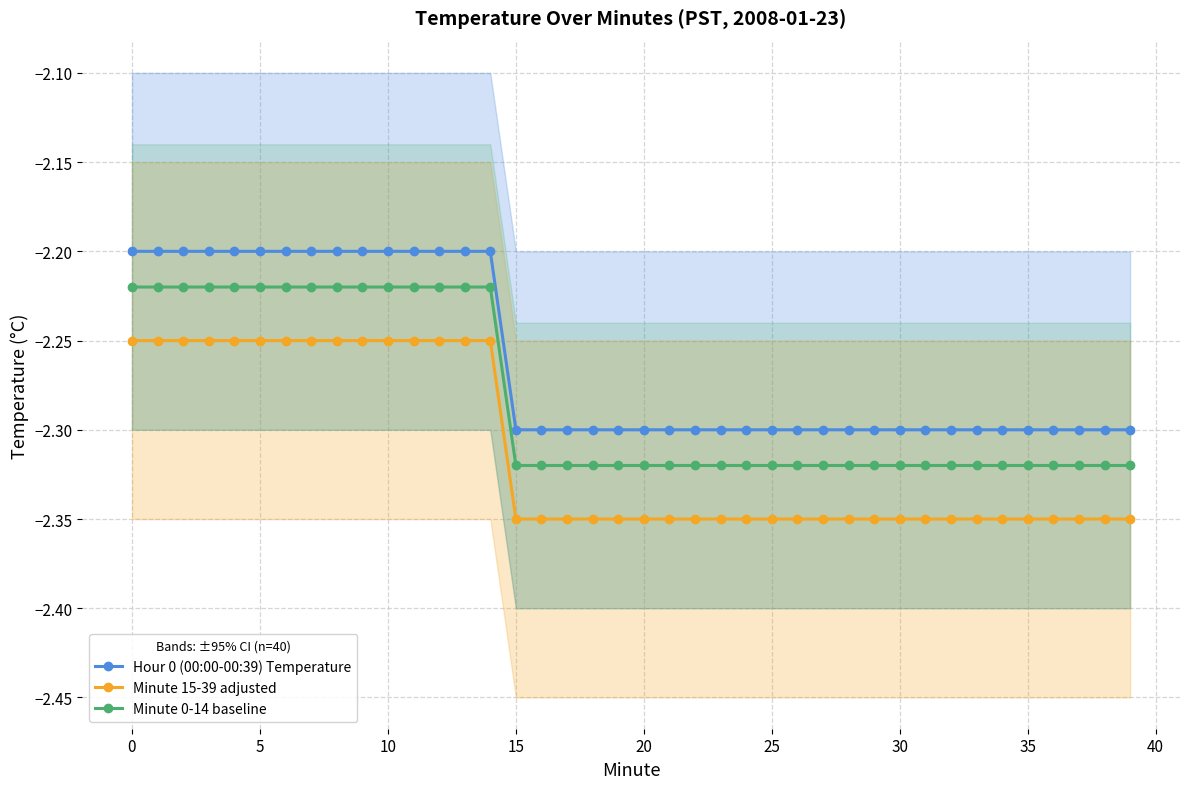

True or false: Minute 0-14 baseline has a value of -2.2 at 40.

True